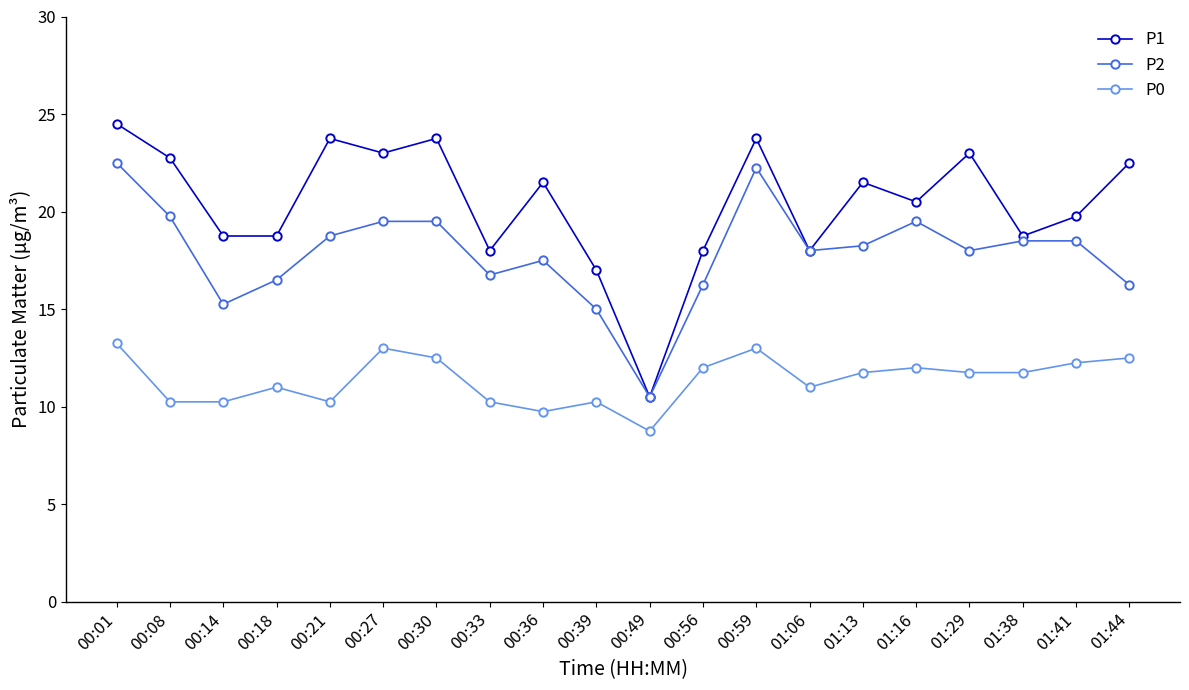

At which category is the sum across all series the highest?

00:01